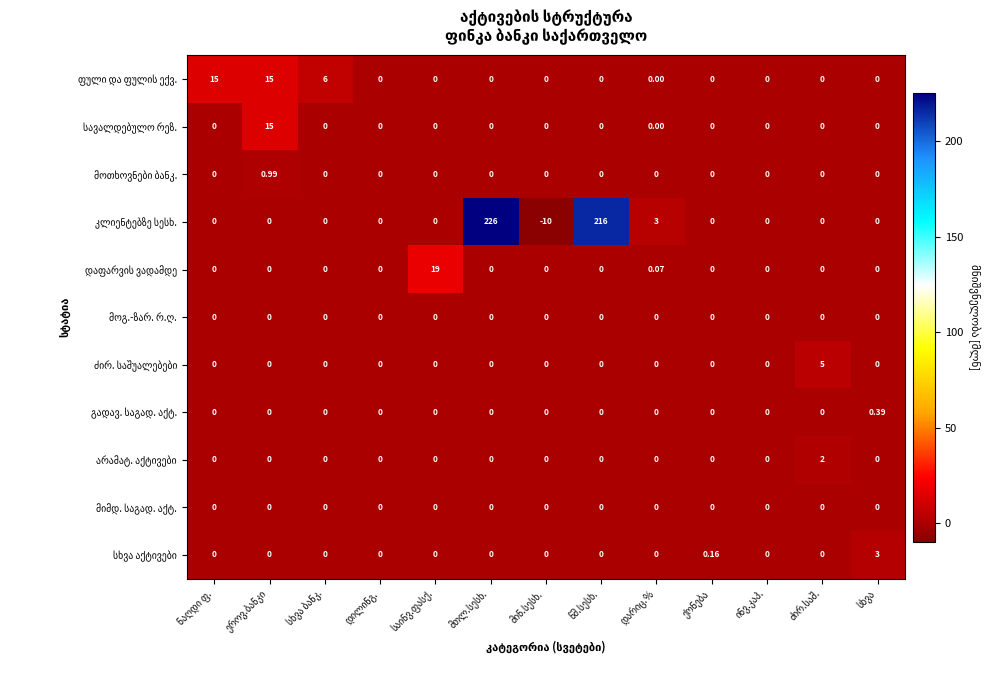

How many data points does each series have?

13